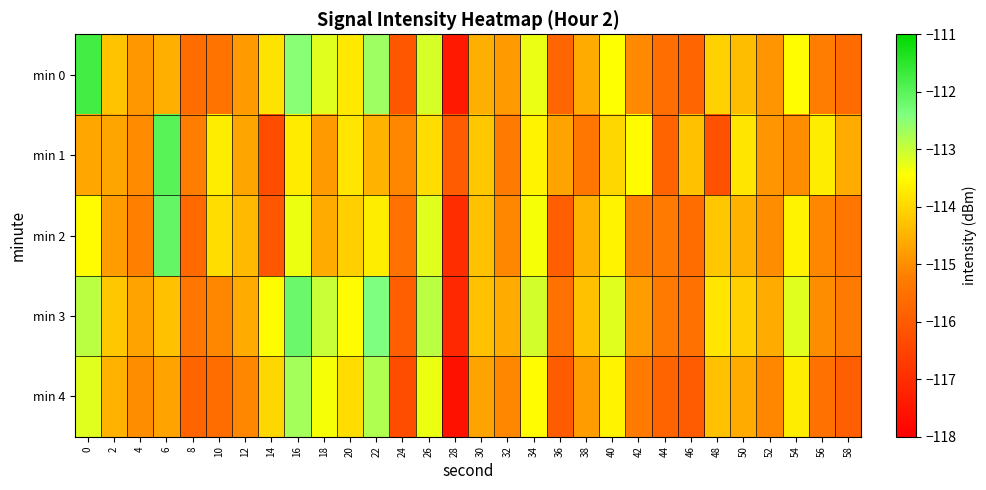

List the series in order of their peak value, lowest first.

min 4, min 3, min 2, min 1, min 0